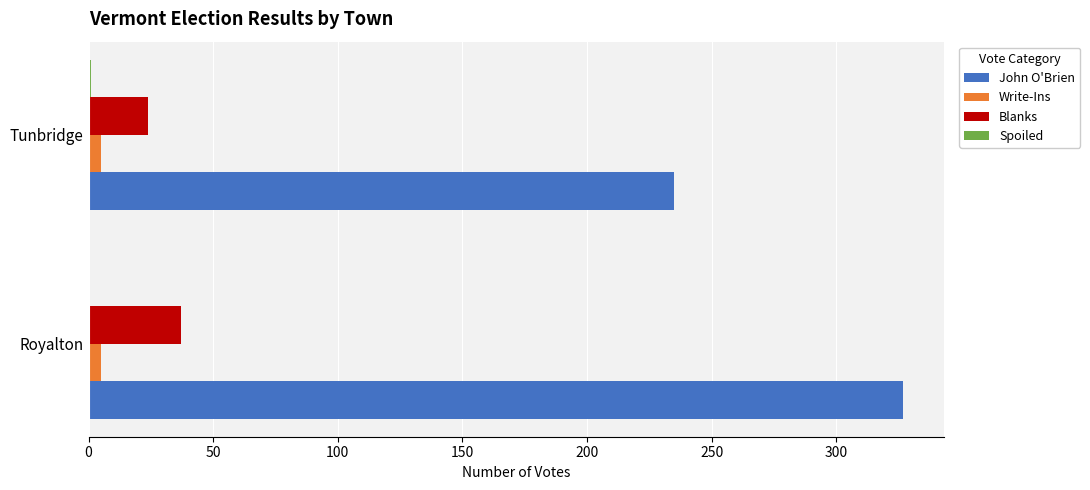

Which series has the largest total across all categories?

John O'Brien